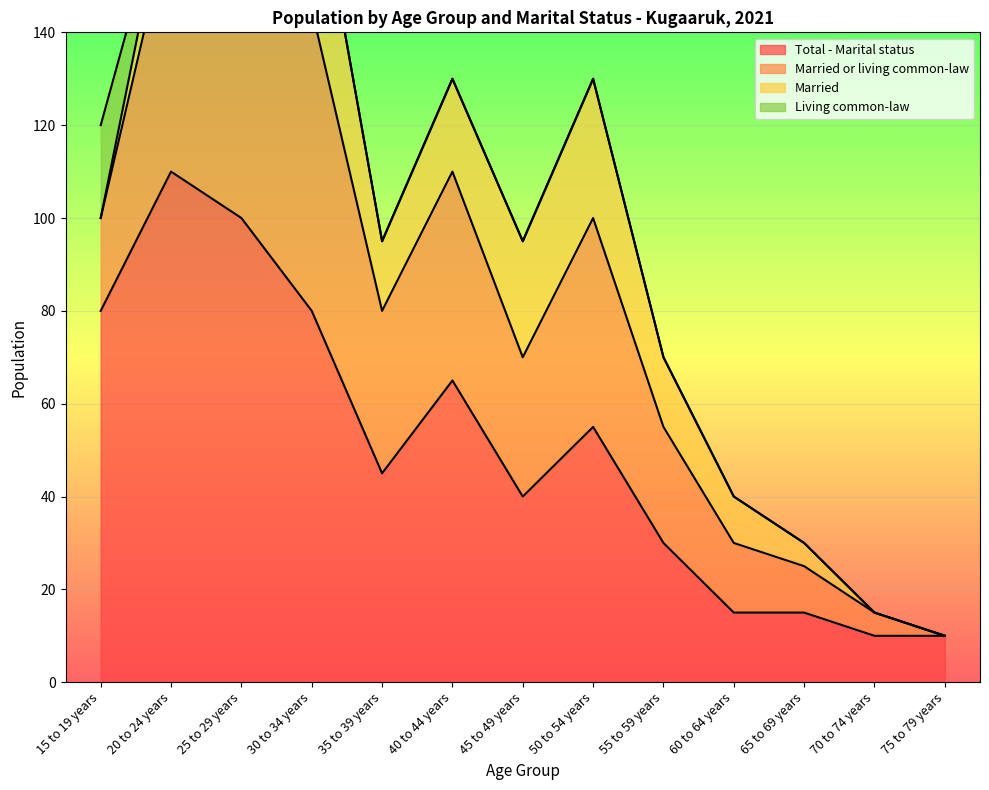

In Total - Marital status, how many points are higher than both neighbors (excluding endpoints)?

3